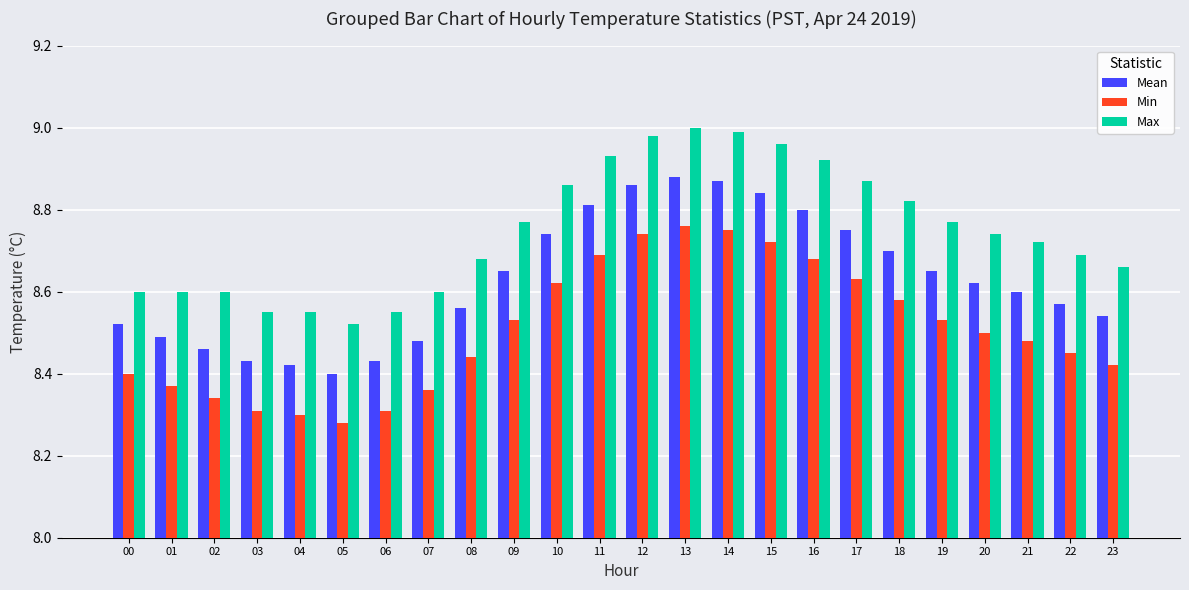

Where is Max nearest to the value 8?

05